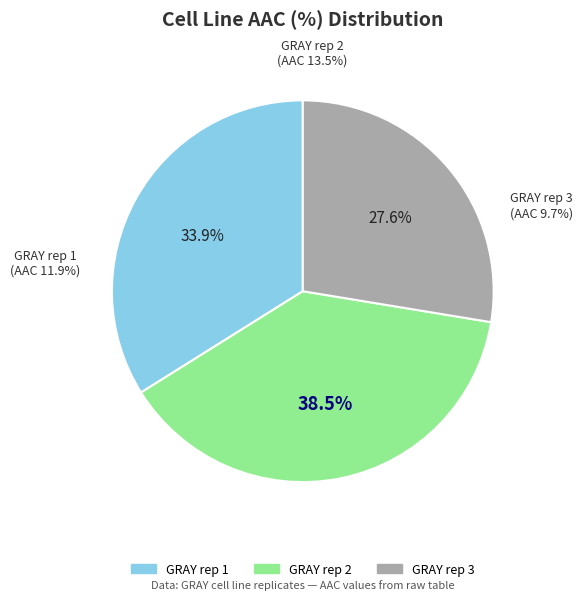

What is the ratio of the value at GRAY rep 2 to the value at GRAY rep 1?

1.1